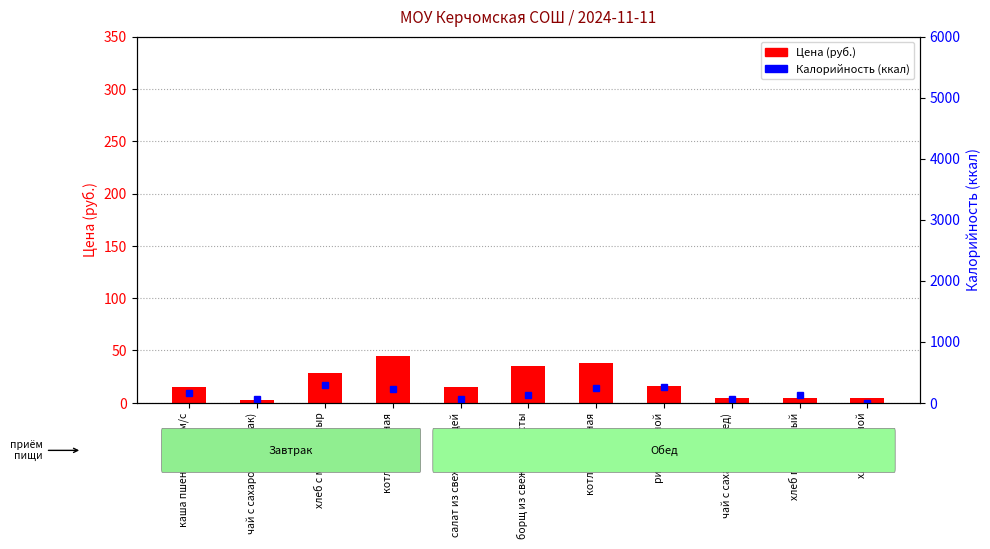

What is the highest value of the Цена (руб.) series?

44.8